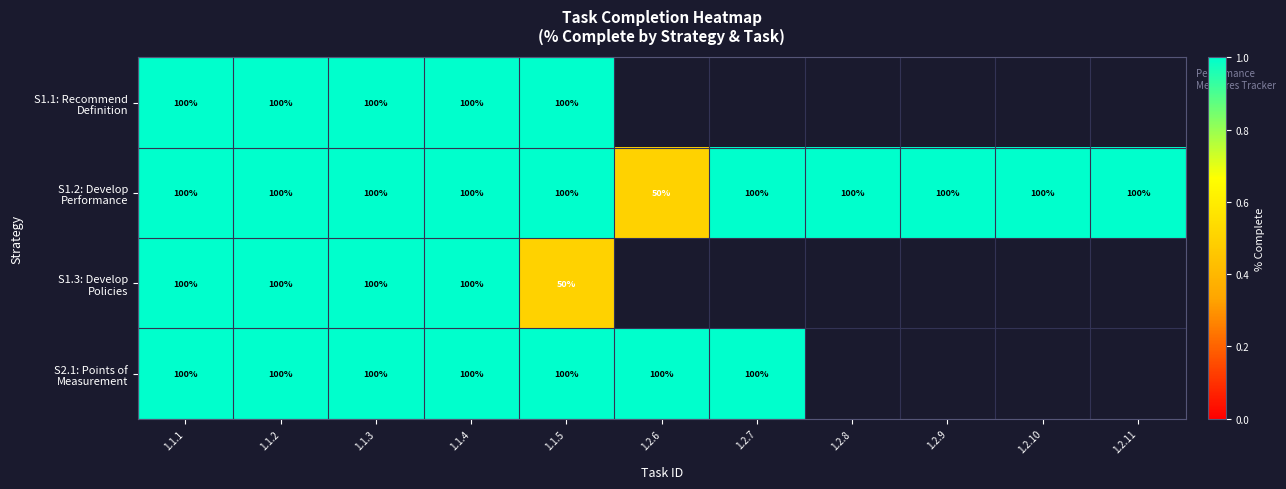

Which label corresponds to the largest value in the chart?

1.1.1